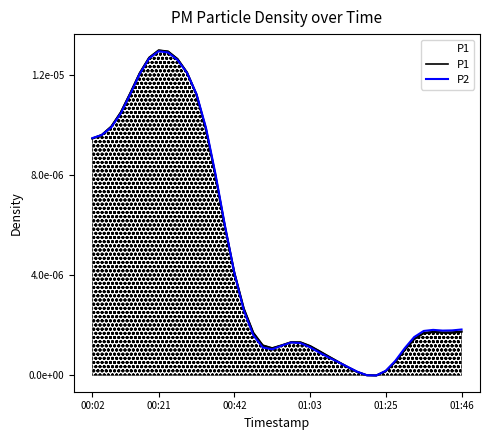

Which series ends up on top after the final intersection of P2 and P1?

P2